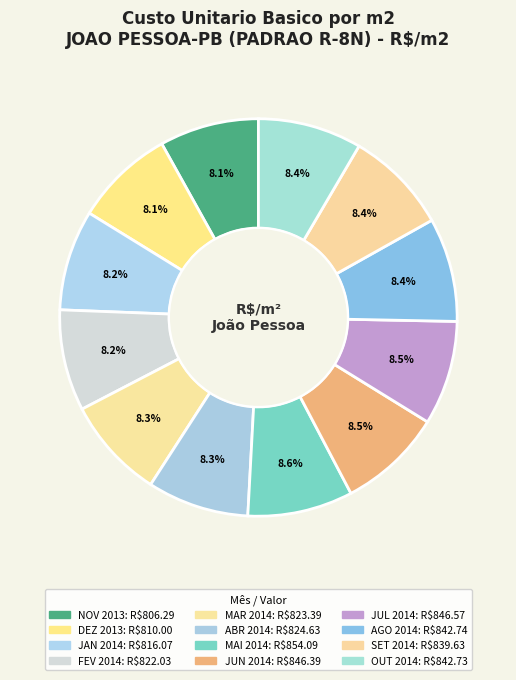

How many slices are in this pie chart?

12